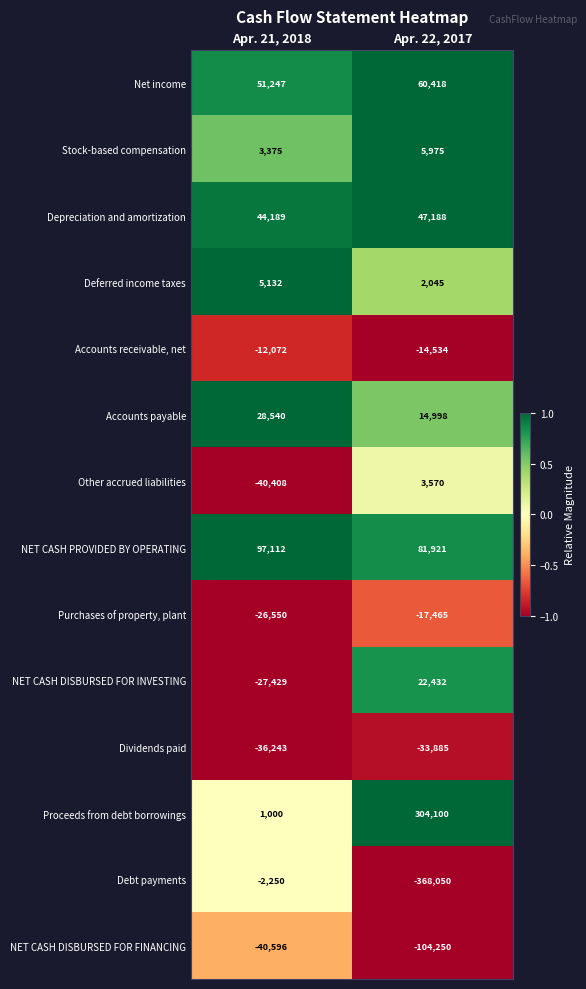

What is the difference between the Purchases of property, plant values at Apr. 21, 2018 and Apr. 22, 2017?

9085